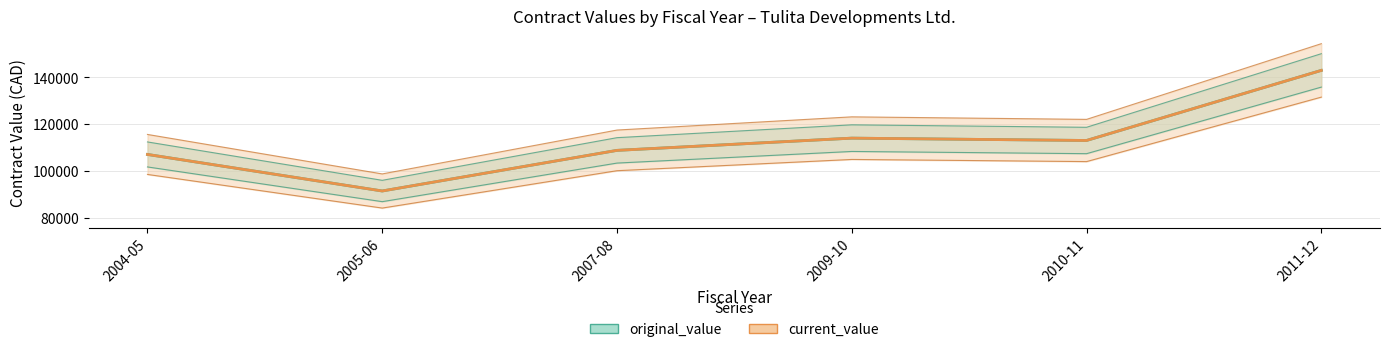

Reading left to right, list all the values displayed in this chart.

original_value: 107025	91380	108766	114000	113000	143000
current_value: 107025	91380	108766	114000	113000	143000